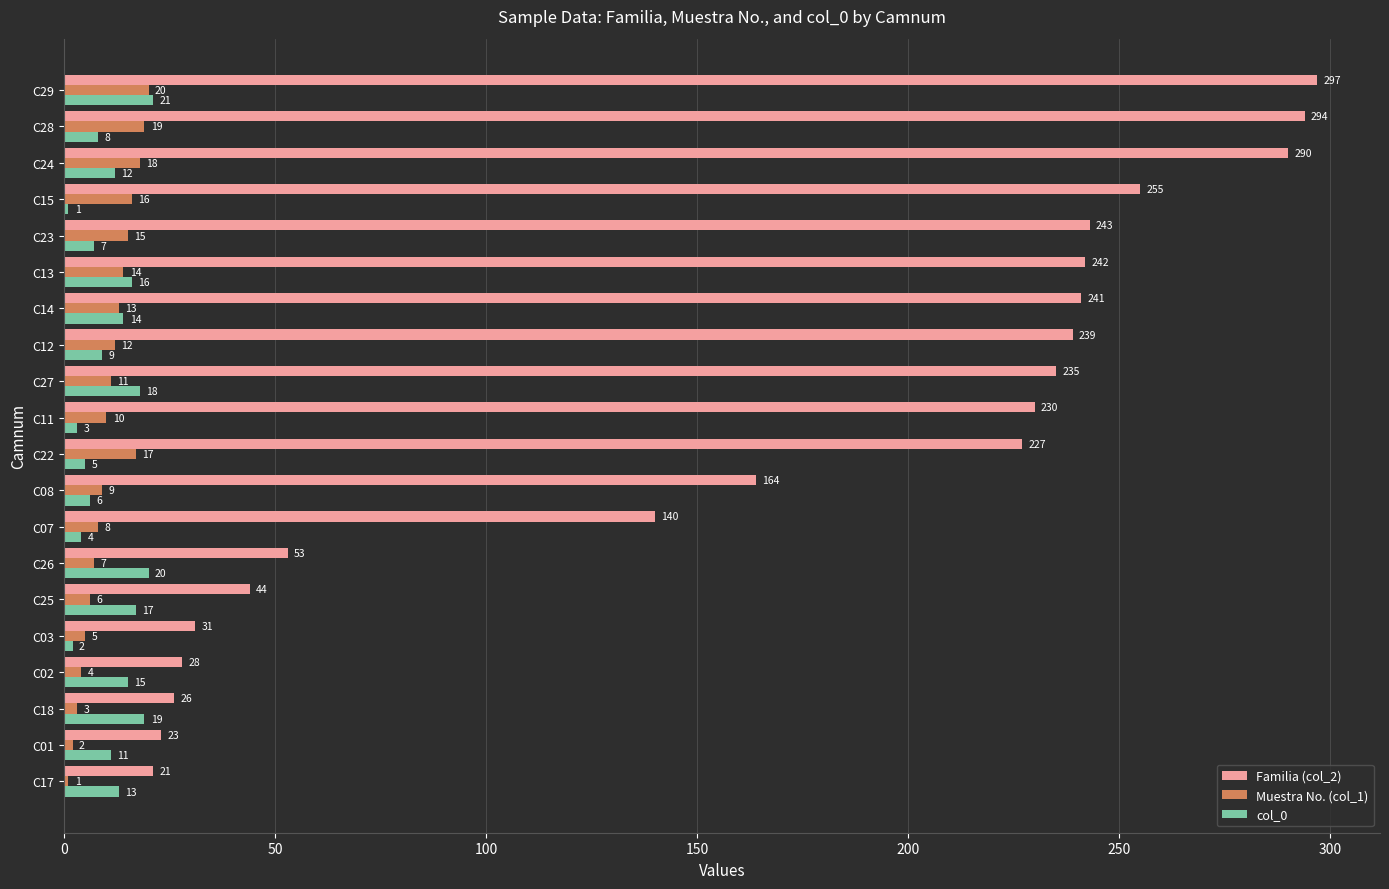

What is the difference between the col_0 values at C15 and C29?

20